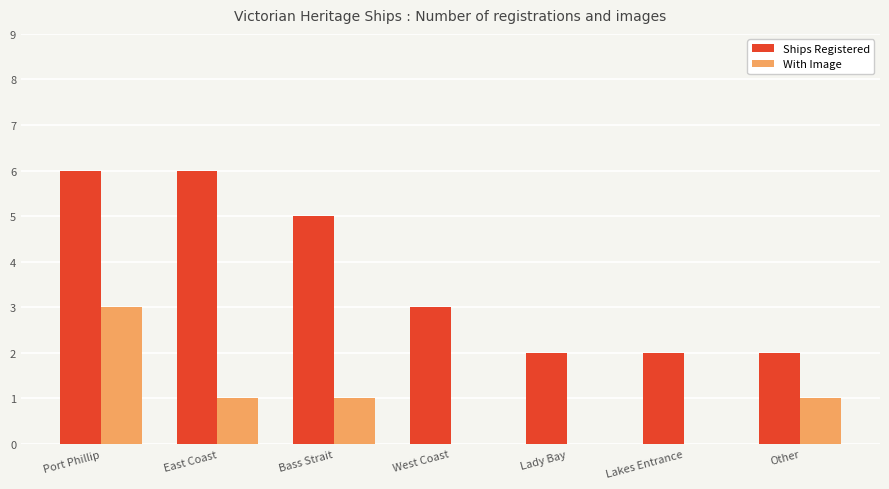

What is the sum of all Ships Registered values?

26